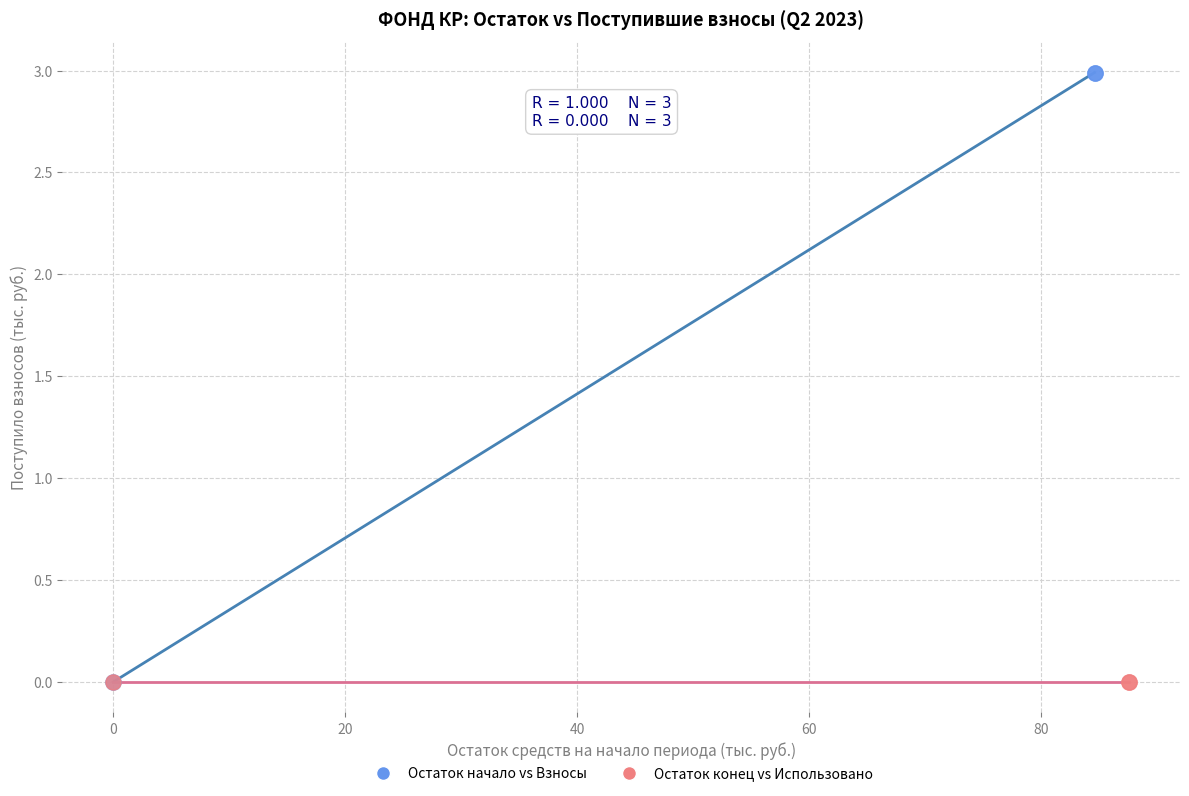

Which series reaches the maximum Y coordinate?

Остаток начало vs Взносы